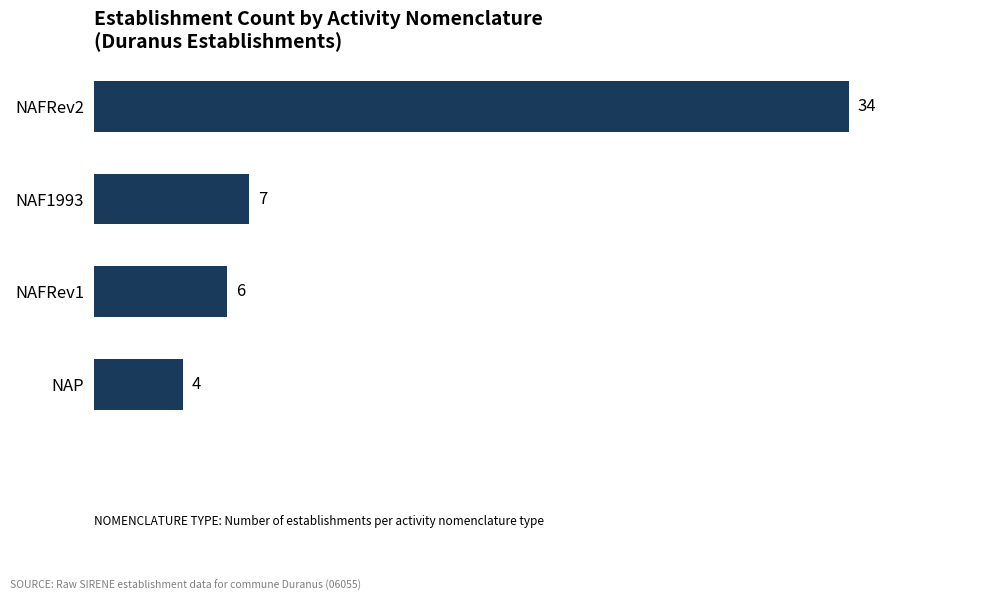

How many series are shown in this chart?

1